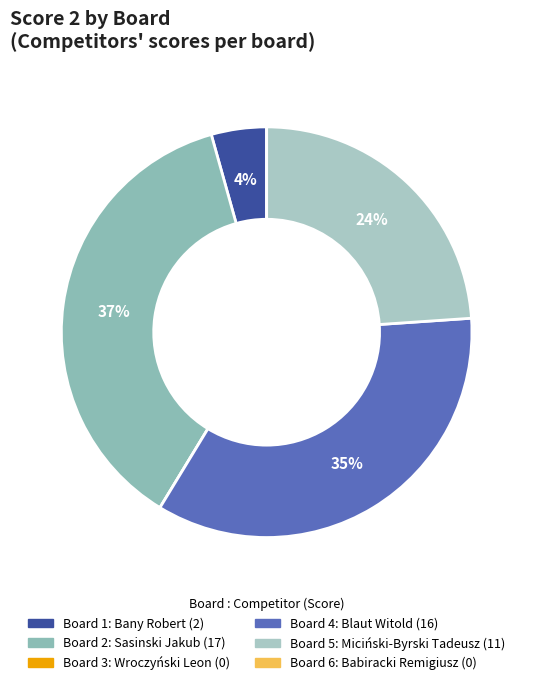

Count the number of slices in the pie.

6